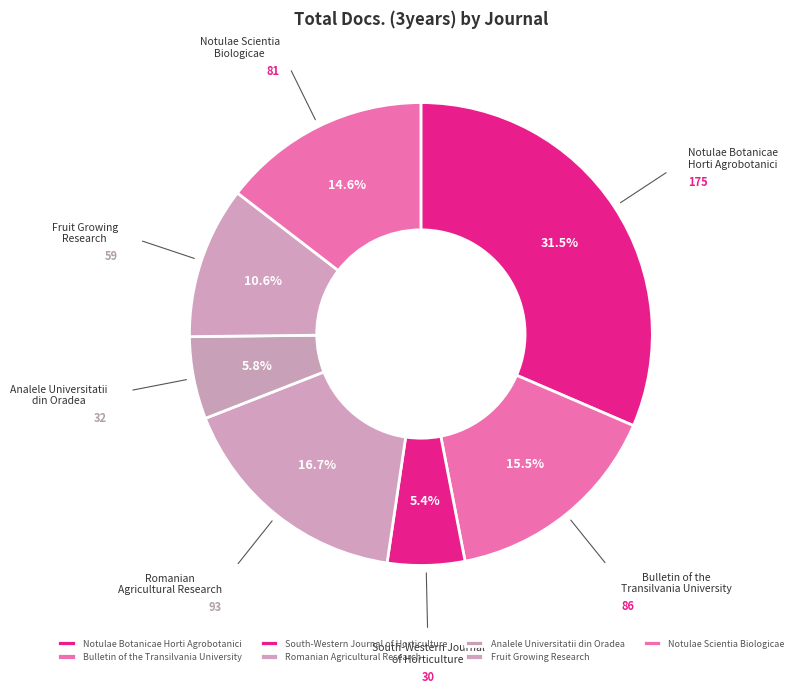

Combined, what portion of the pie is Analele Universitatii din Oradea and South-Western Journal of Horticulture?

11.2%